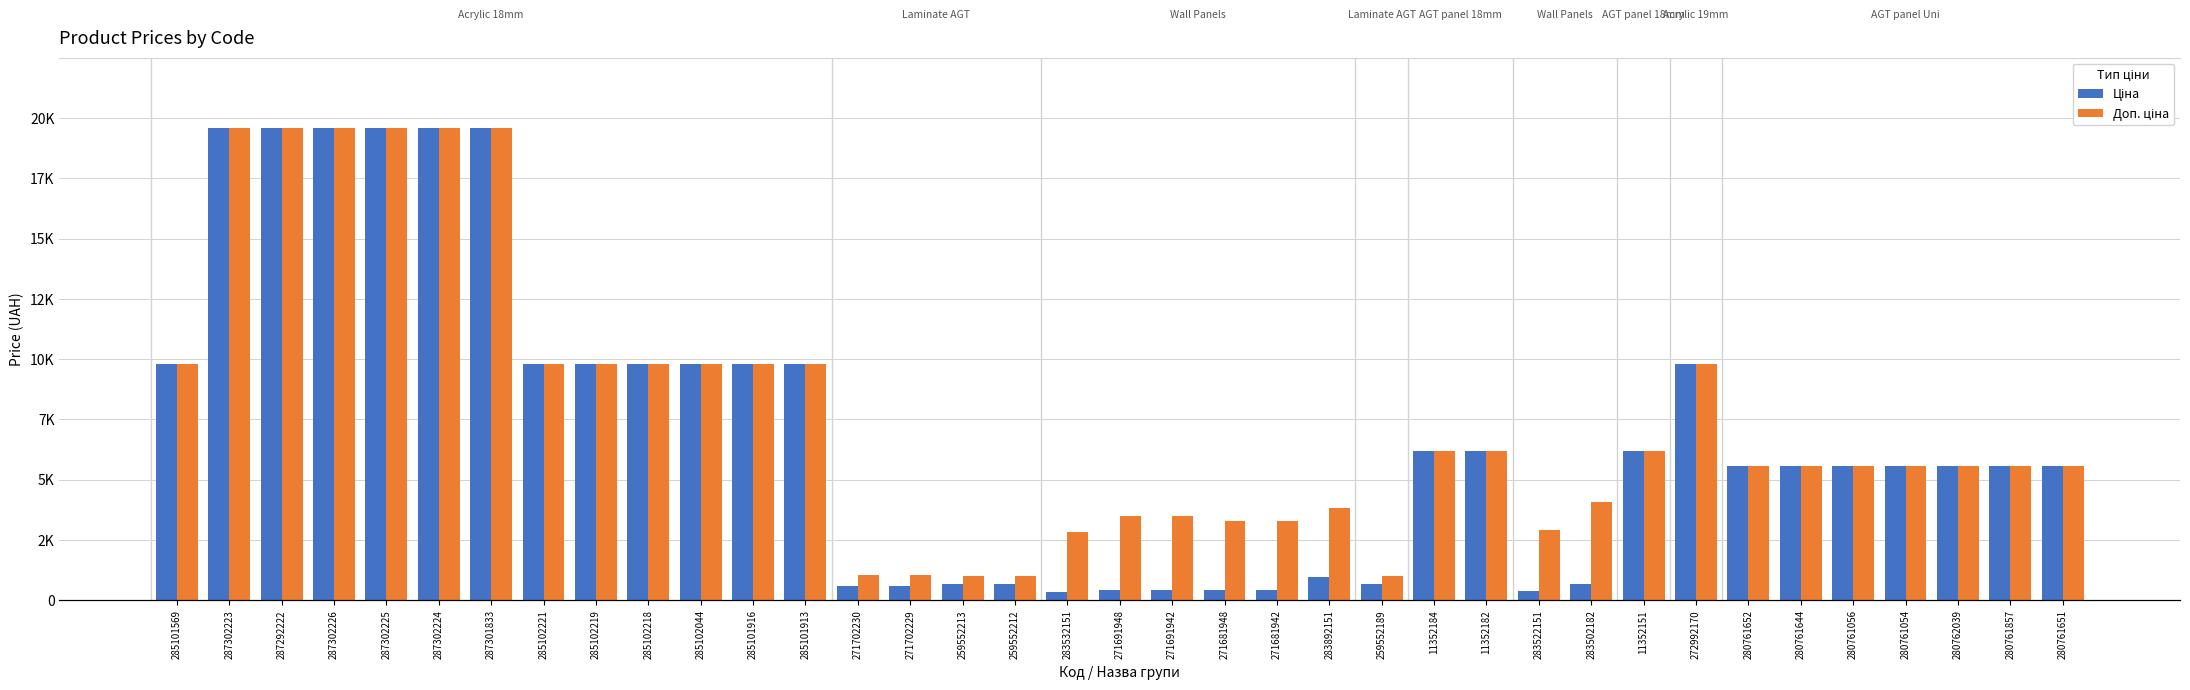

What is the difference between the Доп. ціна values at 285101913 and 280762039?

4215.1